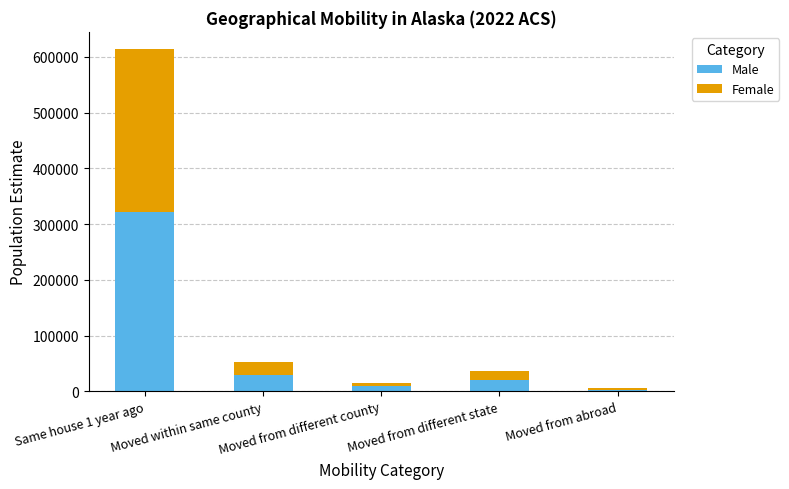

The Male series shows 454031 at Same house 1 year ago. True or false?

False